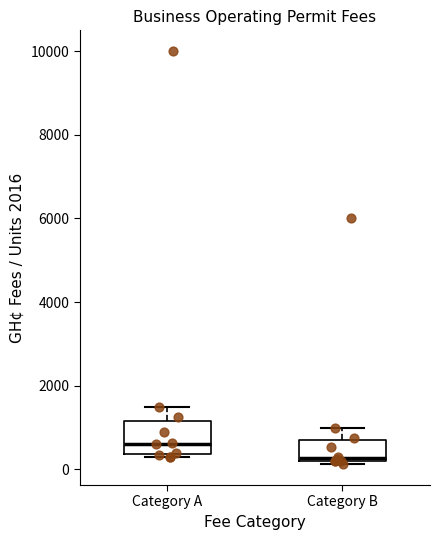

Reading left to right, transcribe this box plot: for each box, give where its median line is, the range the box spans, and where its two whiskers end, as read against the y-axis. The values are not printed on the chart, so give them approximately, as read against the axis.

Category A: median 600, box 400 to 1200, whiskers 400 (just below the box's lower edge) to 1600
Category B: median 200 (just above the box's lower edge), box 200 to 600, whiskers 200 (just below the box's lower edge) to 1000